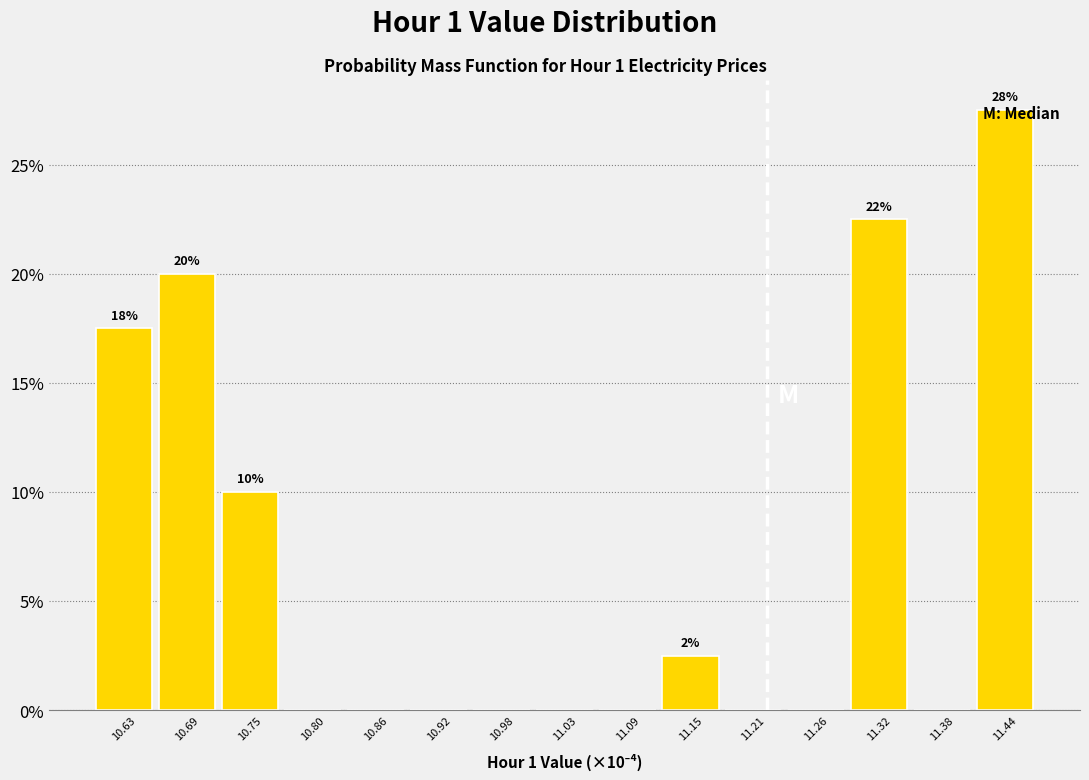

Which range on the x-axis has the tallest bar?

11.41 to 11.47